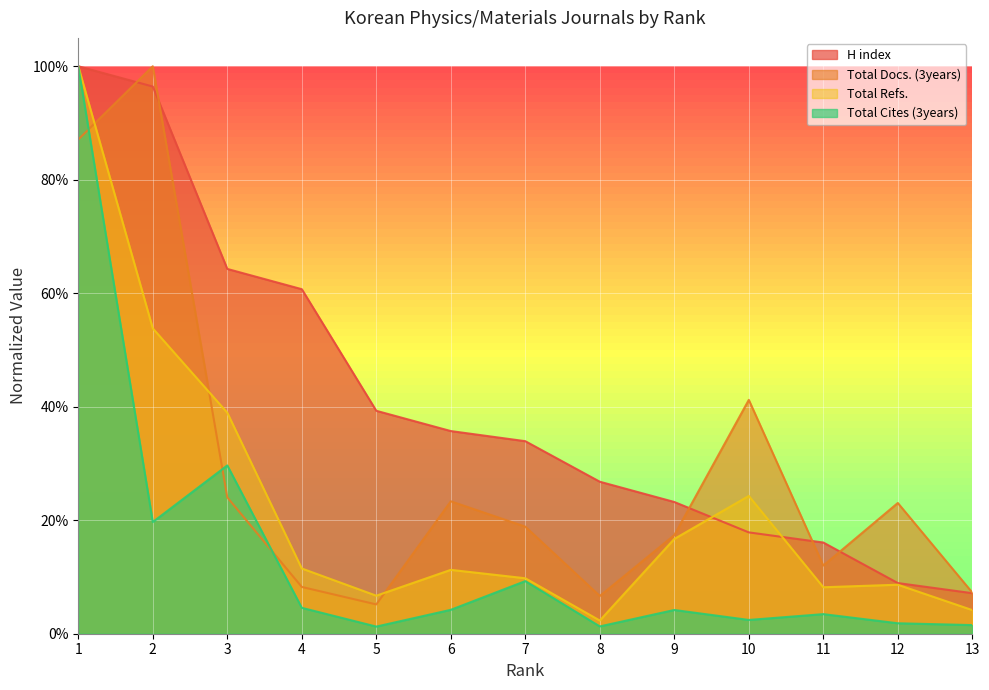

Reading right to left, extract all data points from this chart.

H index: 13=0.1	12=0.1	11=0.2	10=0.2	9=0.2	8=0.3	7=0.3	6=0.4	5=0.4	4=0.6	3=0.6	2=1.0	1=1.0
Total Docs. (3years): 13=0.1	12=0.2	11=0.1	10=0.4	9=0.2	8=0.1	7=0.2	6=0.2	5=0.1	4=0.1	3=0.2	2=1.0	1=0.9
Total Refs.: 13=0.0	12=0.1	11=0.1	10=0.2	9=0.2	8=0.0	7=0.1	6=0.1	5=0.1	4=0.1	3=0.4	2=0.5	1=1.0
Total Cites (3years): 13=0.0	12=0.0	11=0.0	10=0.0	9=0.0	8=0.0	7=0.1	6=0.0	5=0.0	4=0.0	3=0.3	2=0.2	1=1.0